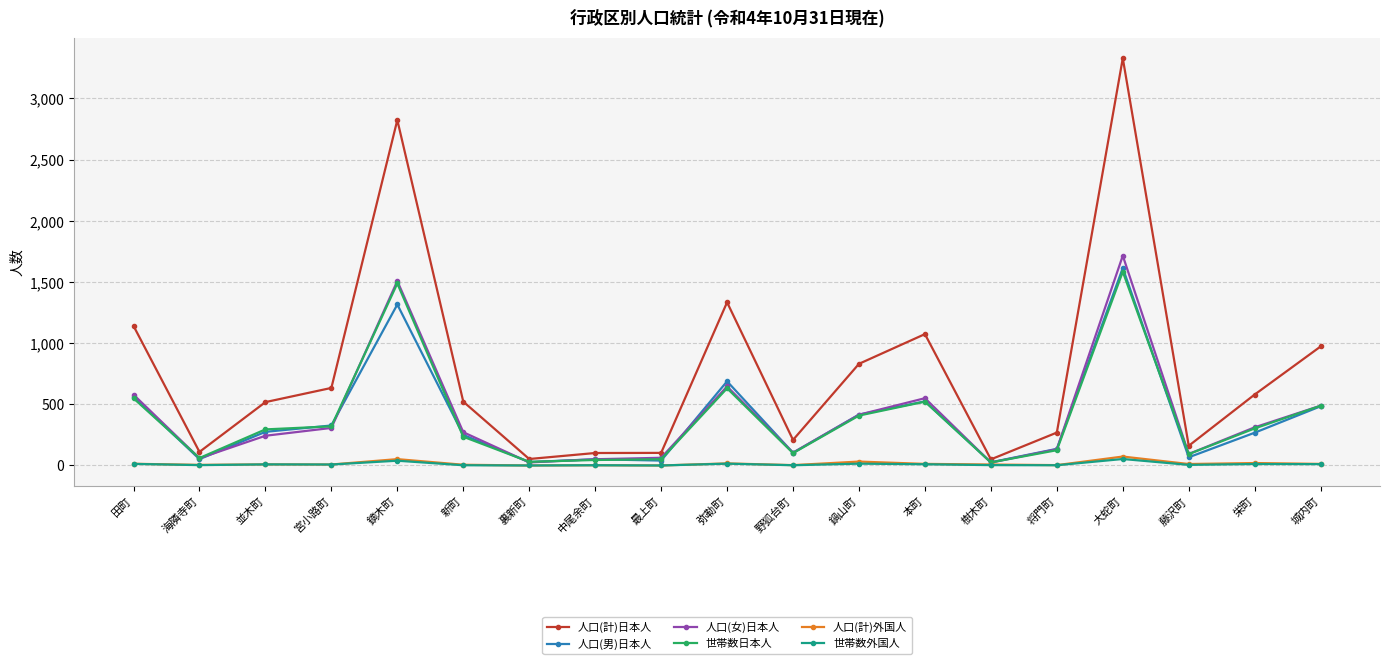

What is the average value of the 人口(女)日本人 series?

399